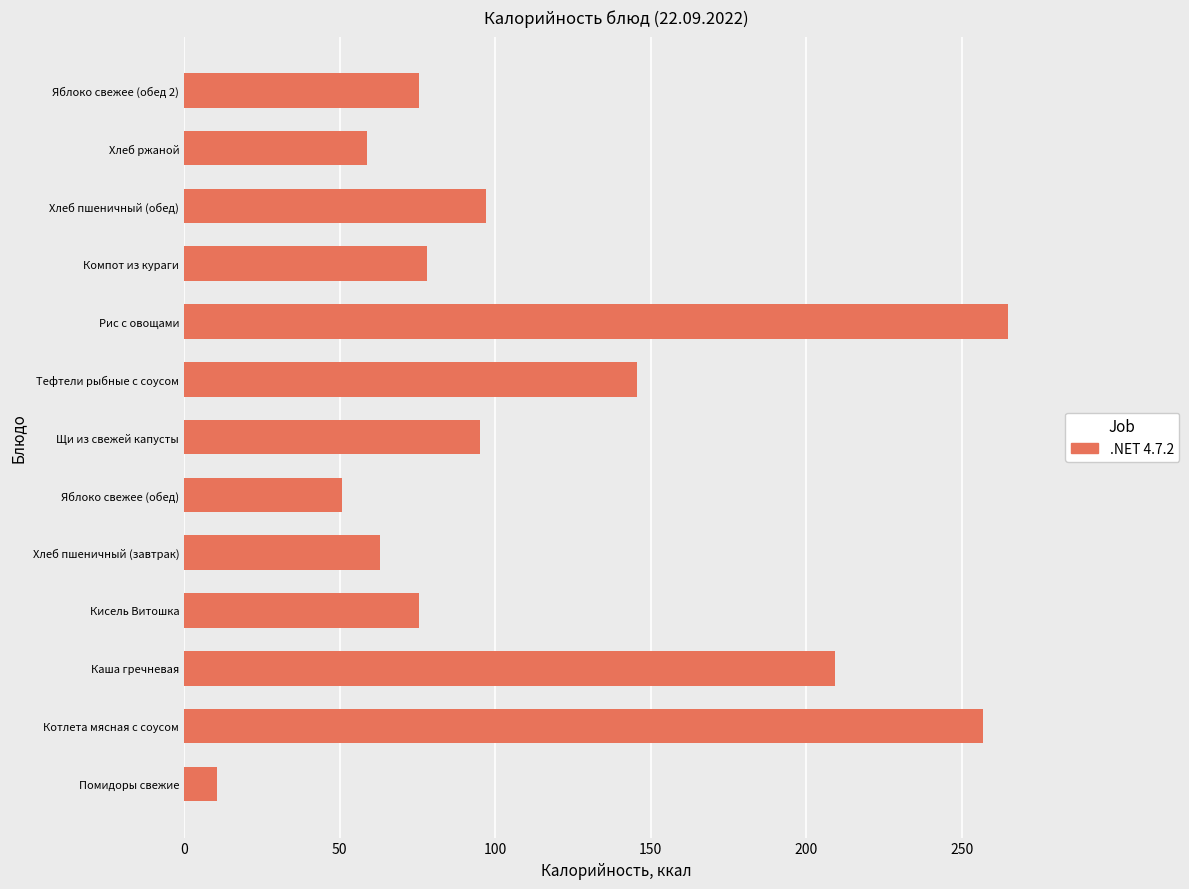

The chart shows a value of 10.7 at Помидоры свежие. True or false?

True